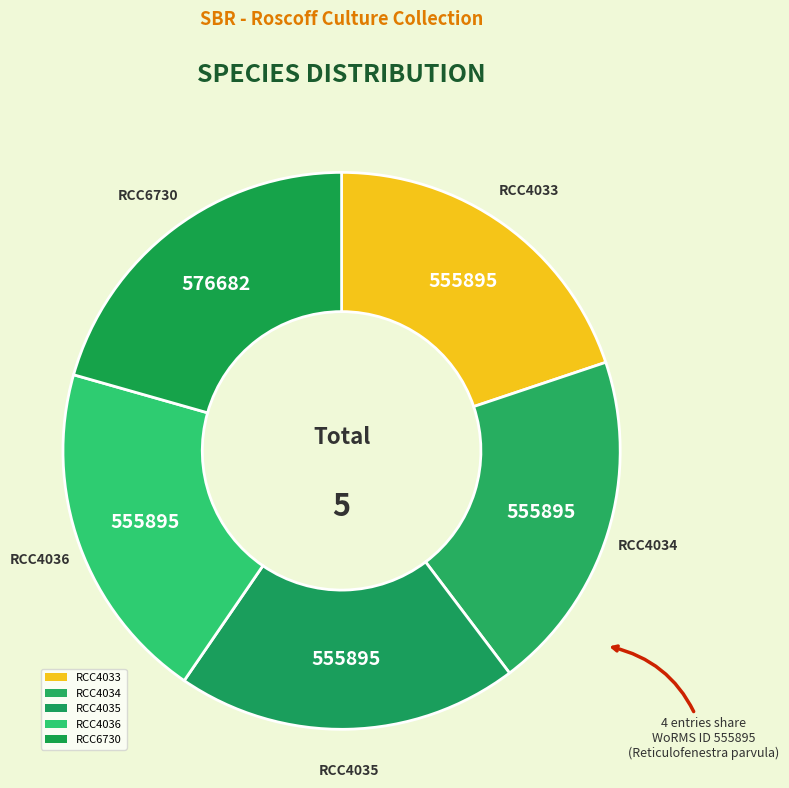

How many slices are in this pie chart?

5